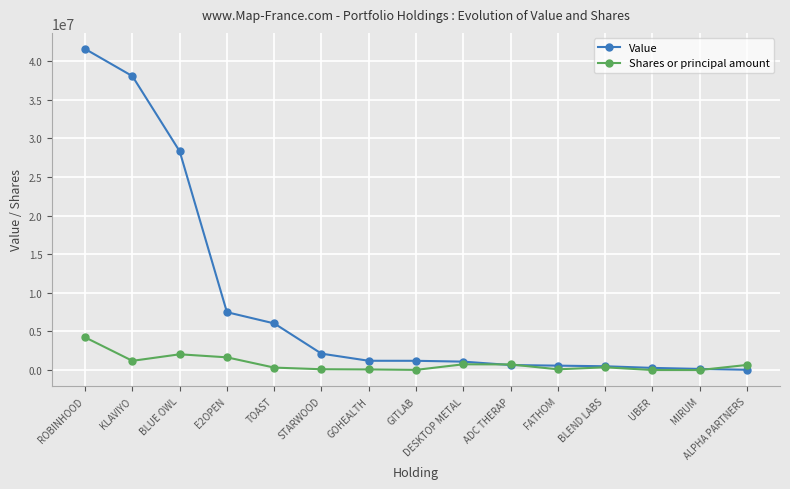

What is the maximum value for Value?

41568982